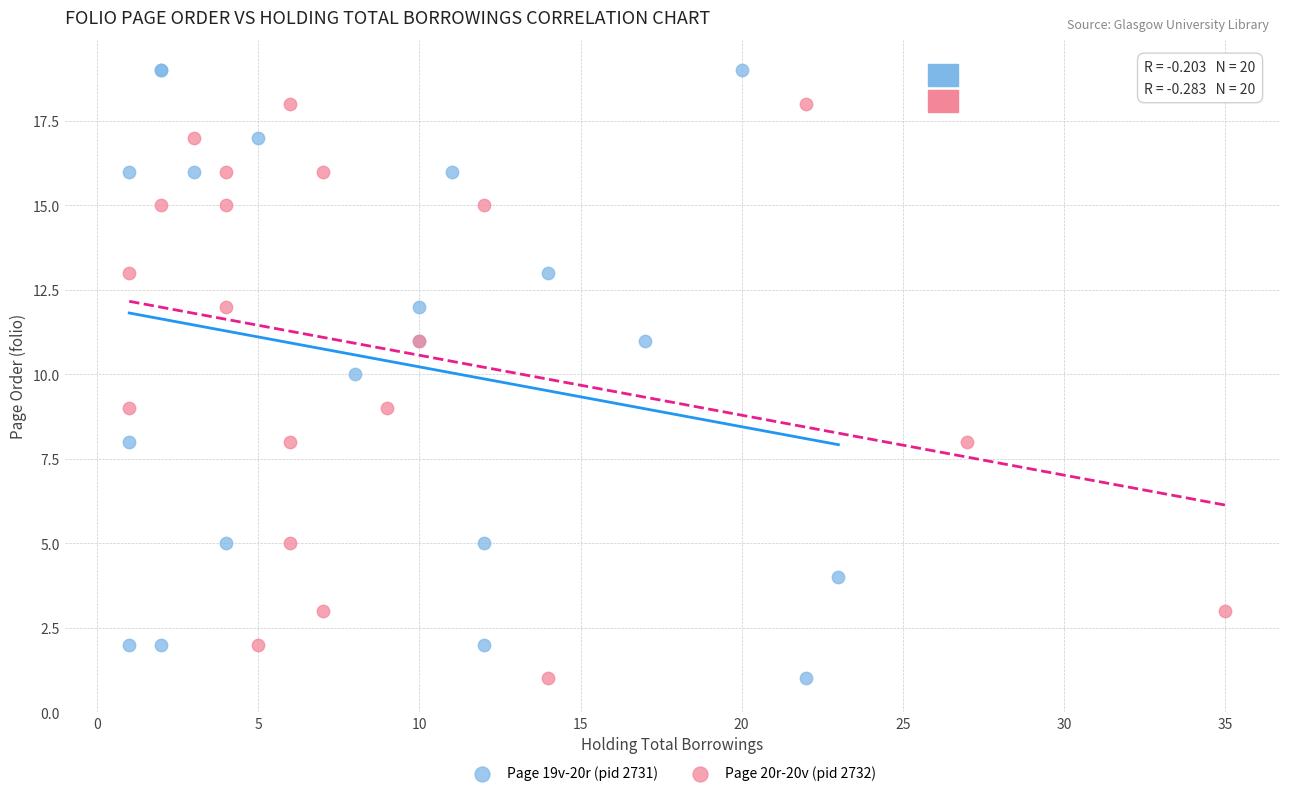

Which series has the largest Y range (max minus min)?

Page 19v-20r (pid 2731)